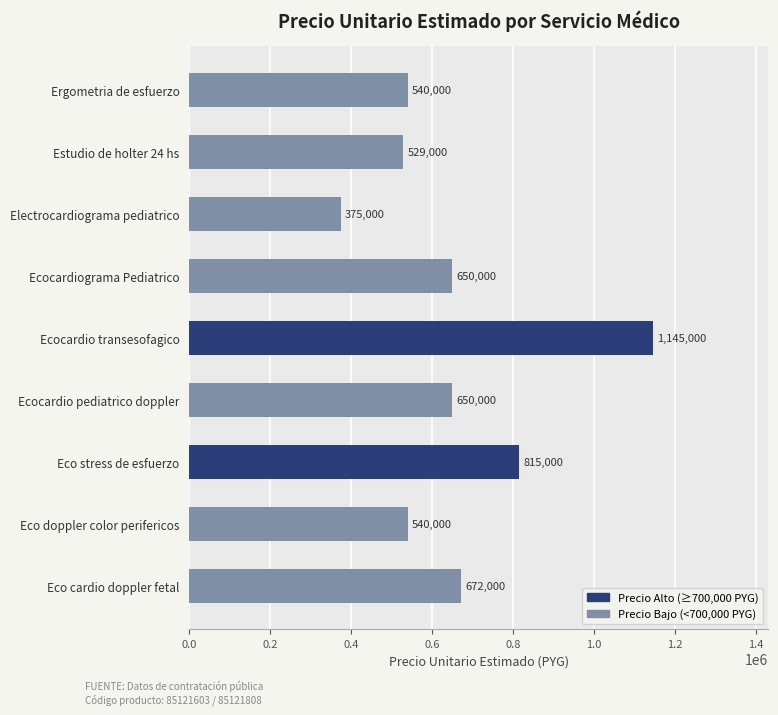

What is the approximate value at Ergometria de esfuerzo?

540000